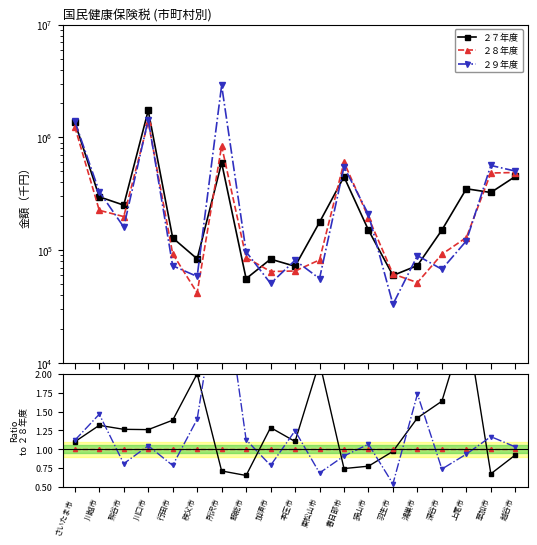

At which label does ２８年度 reach its peak?

さいたま市